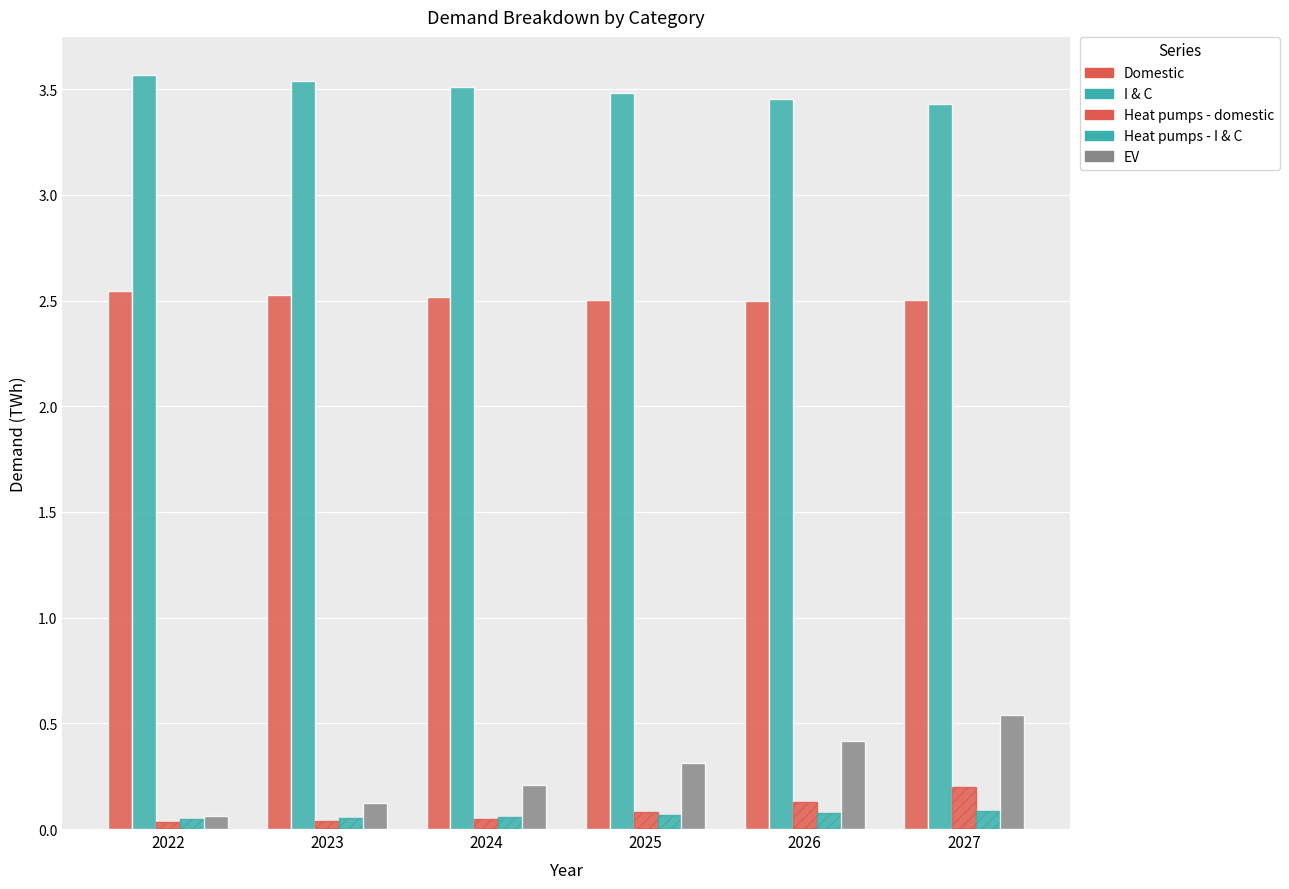

At how many categories does at least one series exceed 1?

6